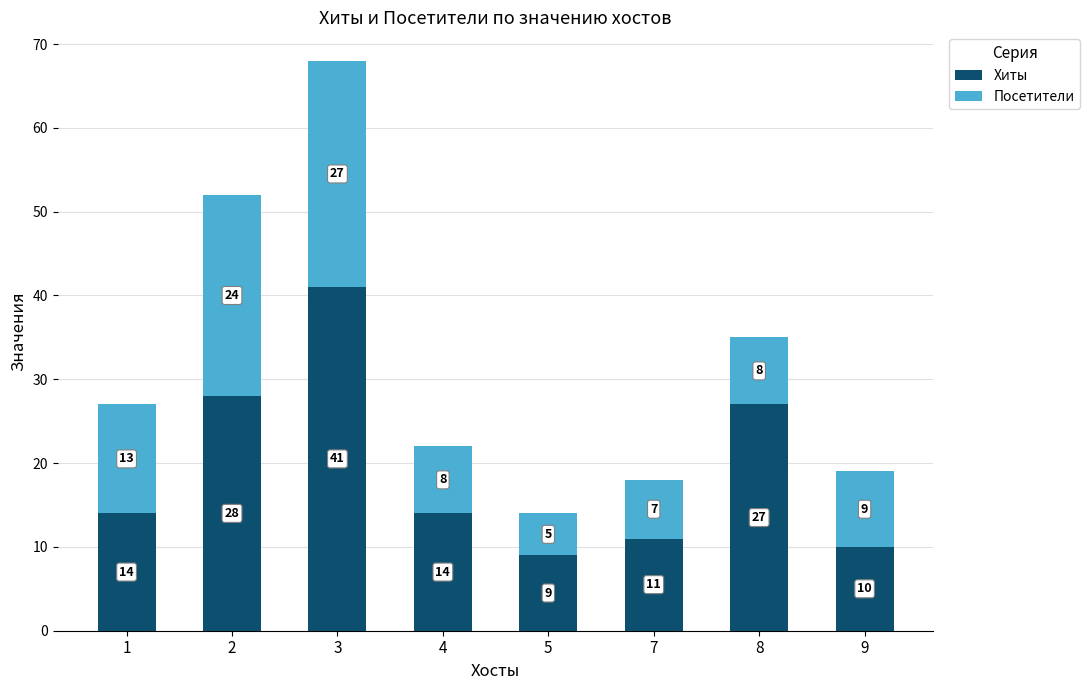

How many distinct data groups are displayed?

2